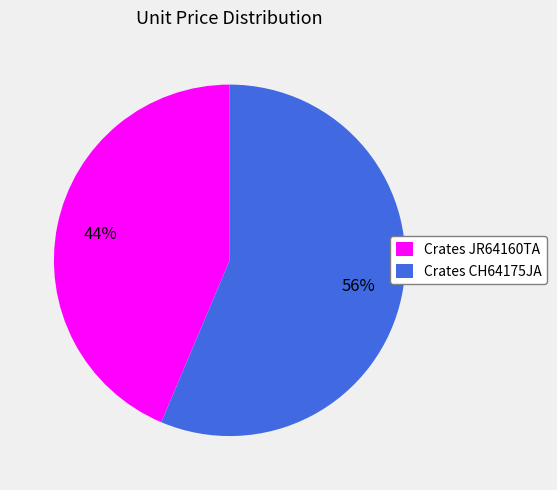

To the nearest percent, what percentage of the pie is Crates JR64160TA?

44%